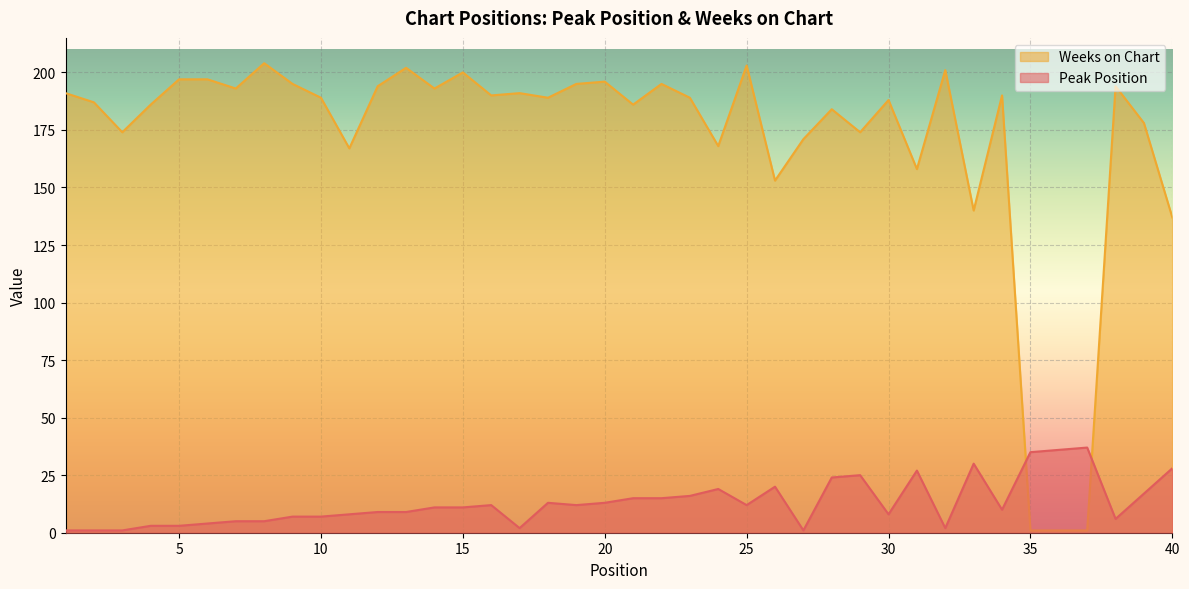

What is the maximum value for Weeks on Chart?

204